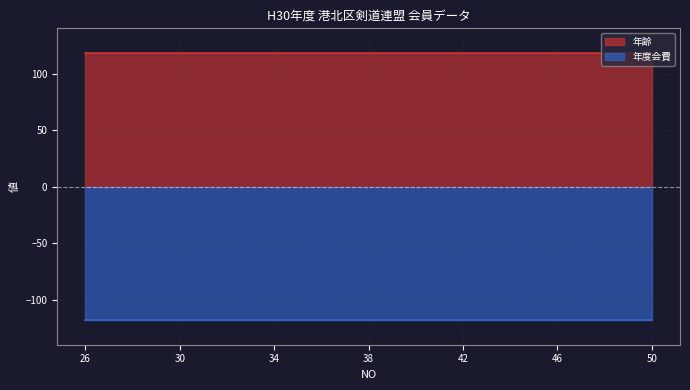

List the series in order of their peak value, highest first.

年齢, 年度会費